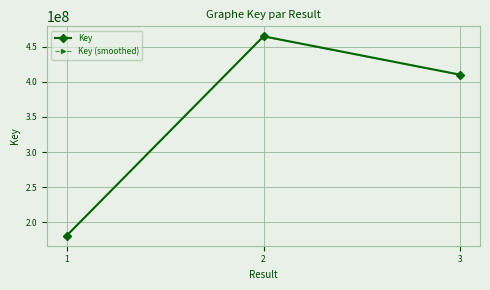

What is the smallest value displayed?

181115059.6